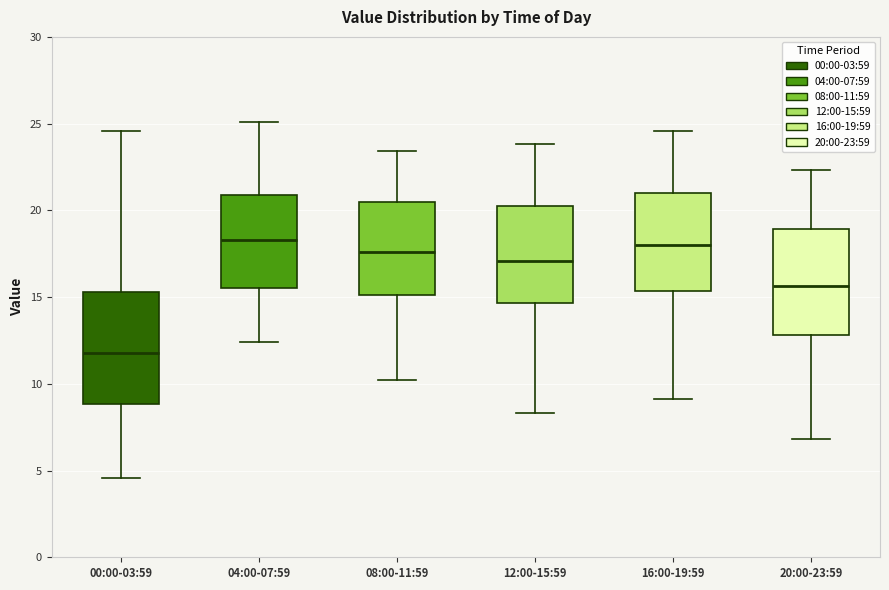

Reading left to right, transcribe this box plot: for each box, give where its median line is, the range the box spans, and where its two whiskers end, as read against the y-axis. The values are not printed on the chart, so give them approximately, as read against the axis.

00:00-03:59: median 12.0, box 9.0 to 15.5, whiskers 4.5 to 24.5
04:00-07:59: median 18.5, box 15.5 to 21.0, whiskers 12.5 to 25.0
08:00-11:59: median 17.5, box 15.0 to 20.5, whiskers 10.0 to 23.5
12:00-15:59: median 17.0, box 14.5 to 20.5, whiskers 8.5 to 24.0
16:00-19:59: median 18.0, box 15.5 to 21.0, whiskers 9.0 to 24.5
20:00-23:59: median 15.5, box 13.0 to 19.0, whiskers 7.0 to 22.5